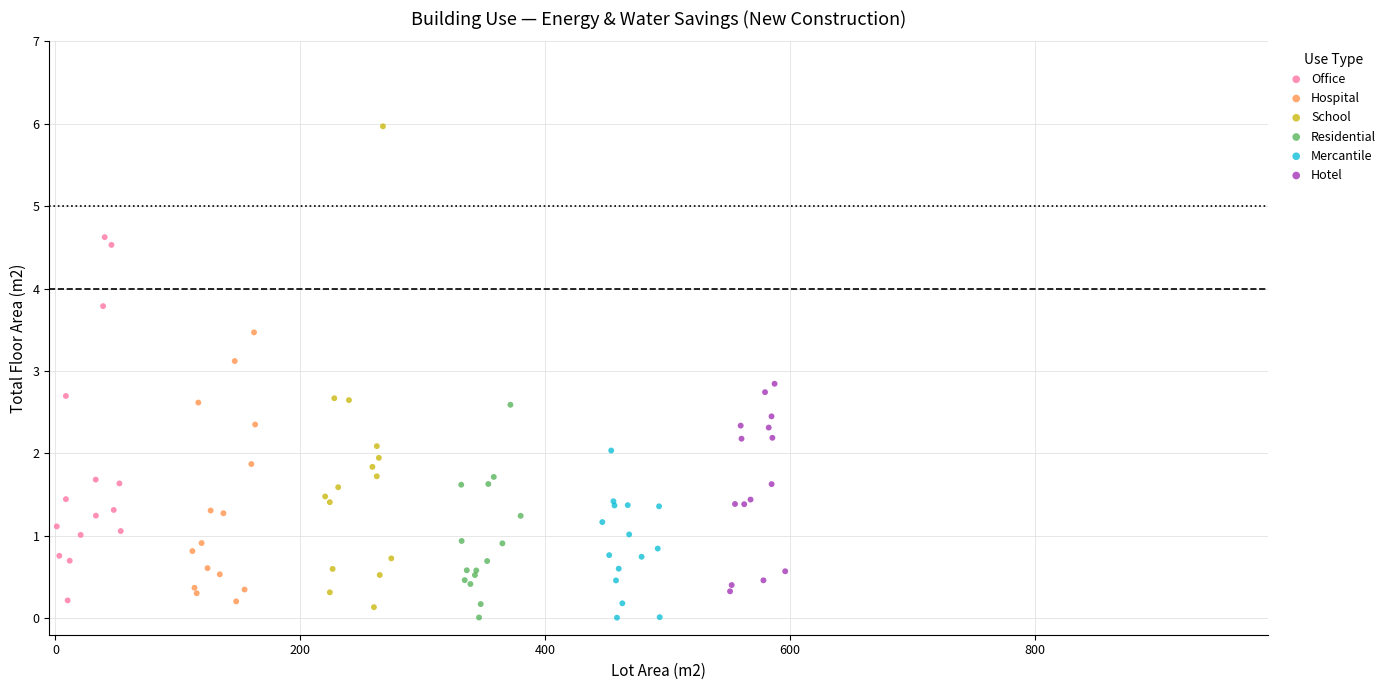

Which series has the largest Y range (max minus min)?

School